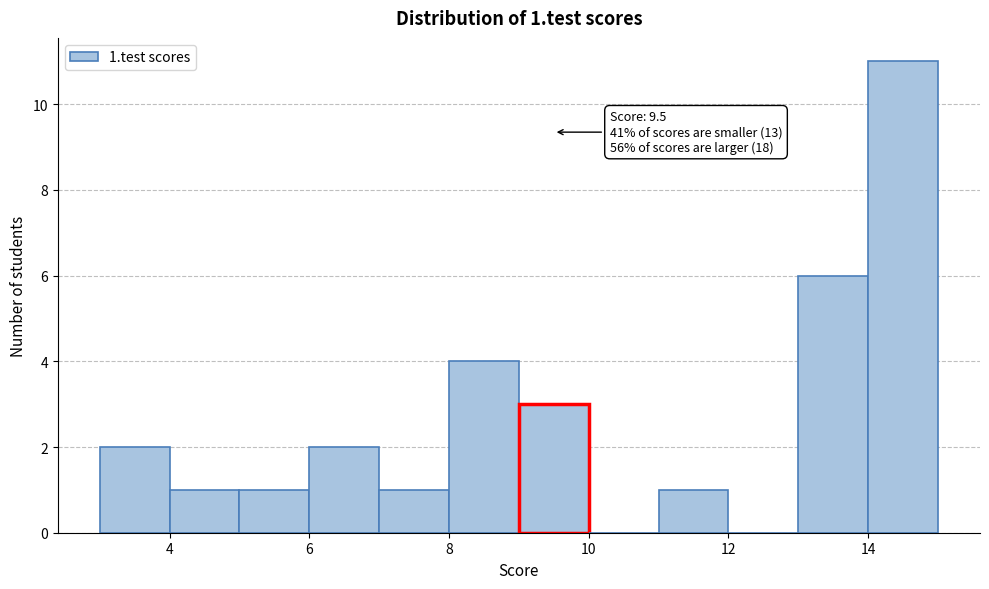

Over which range of the x-axis is the bar tallest?

14 to 15